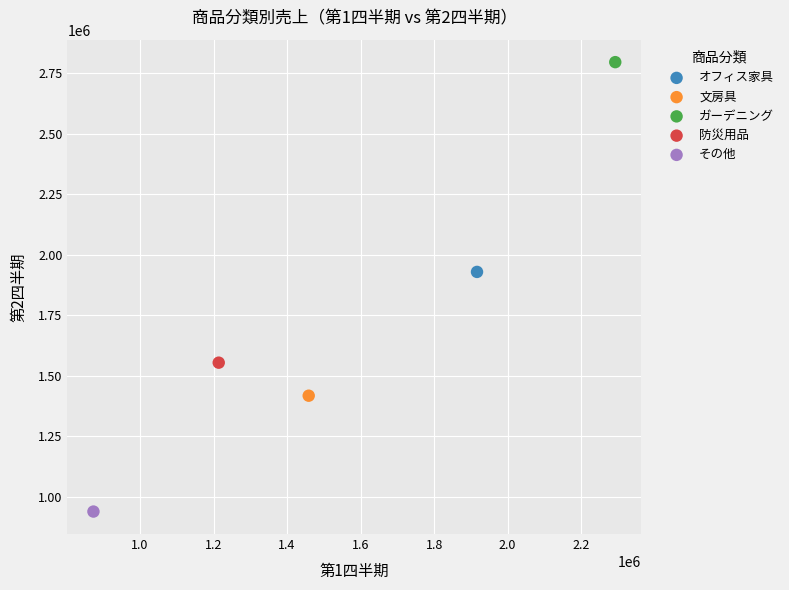

Which series contains the lowest Y value?

その他